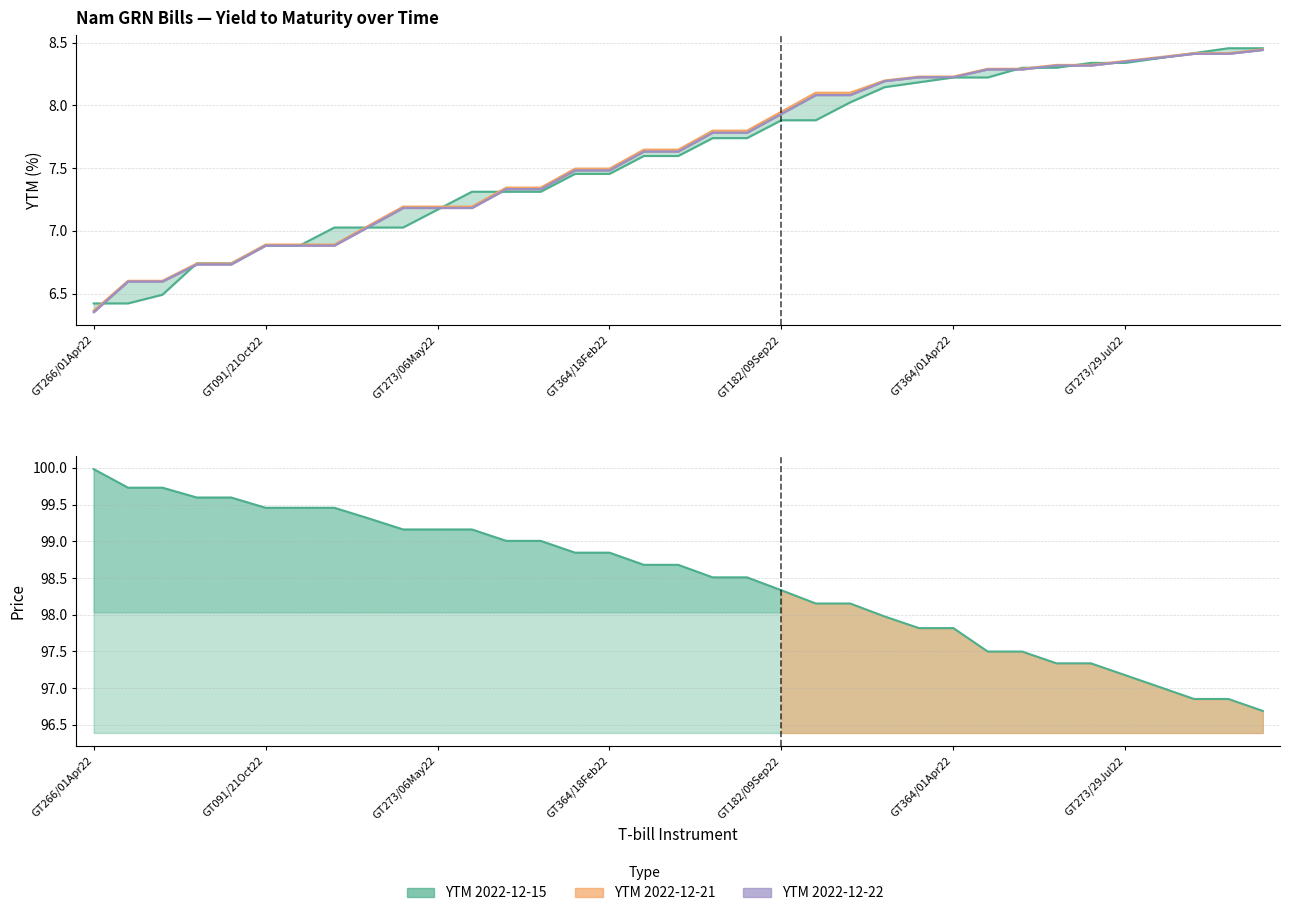

Is the value of prices at 18 greater than the value of ytm_2022_12_22 at 15?

Yes